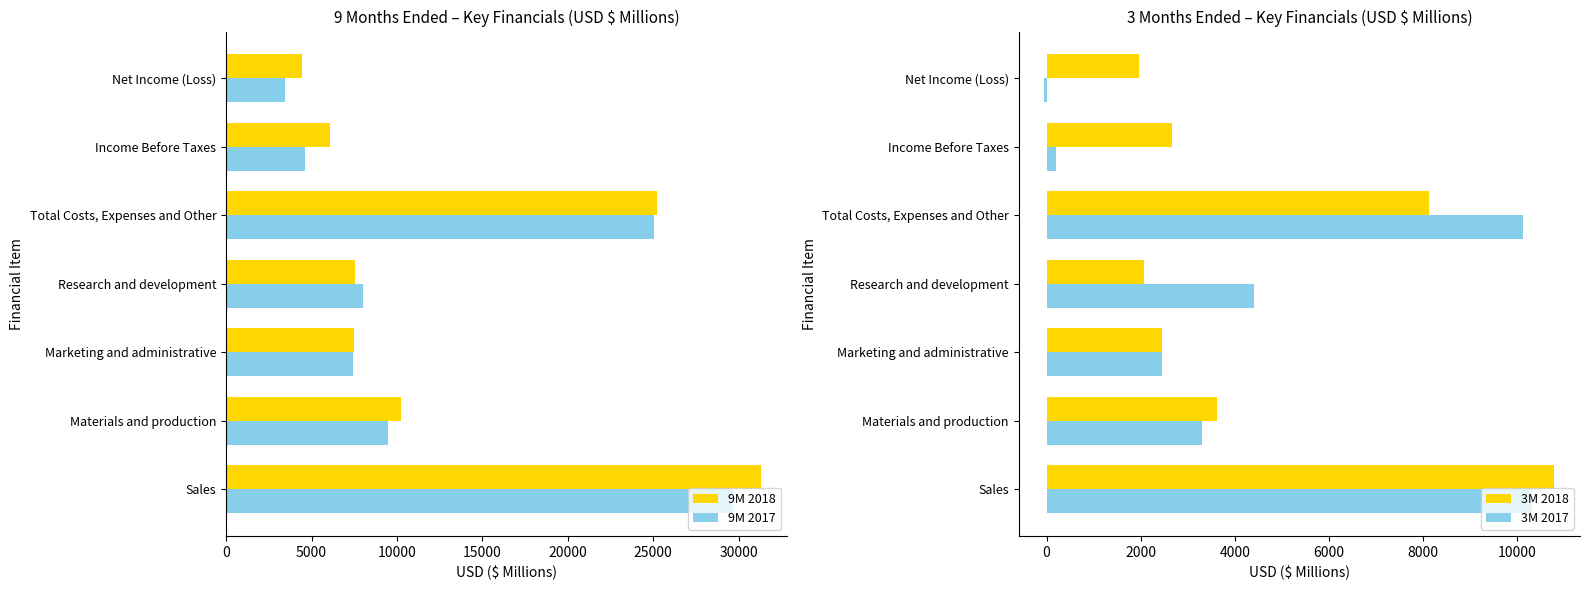

At which label is 3M 2017 closest to 5137?

Research and development